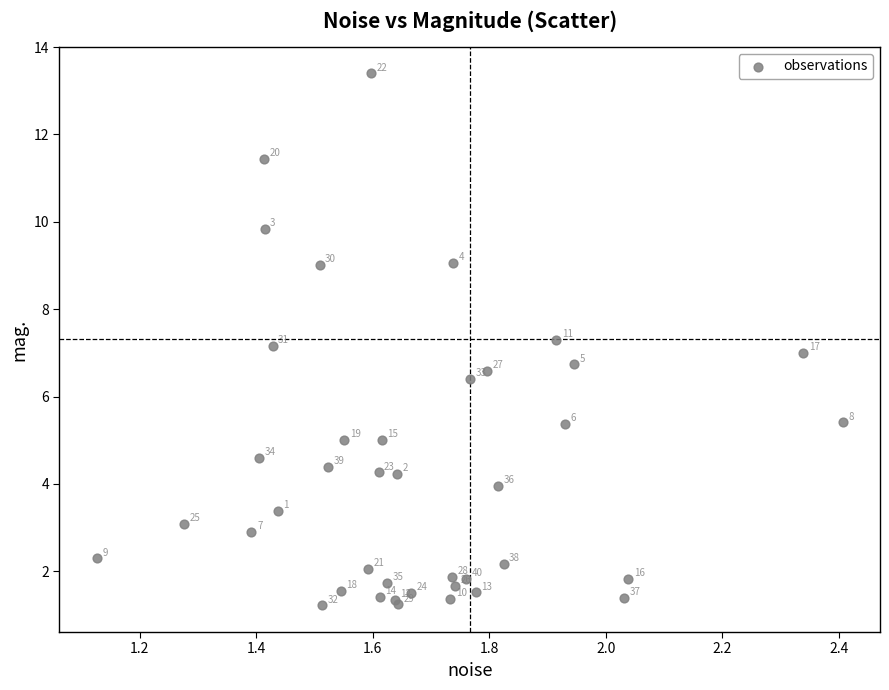

What Y value in the scatter plot is closest to 7?

7.0